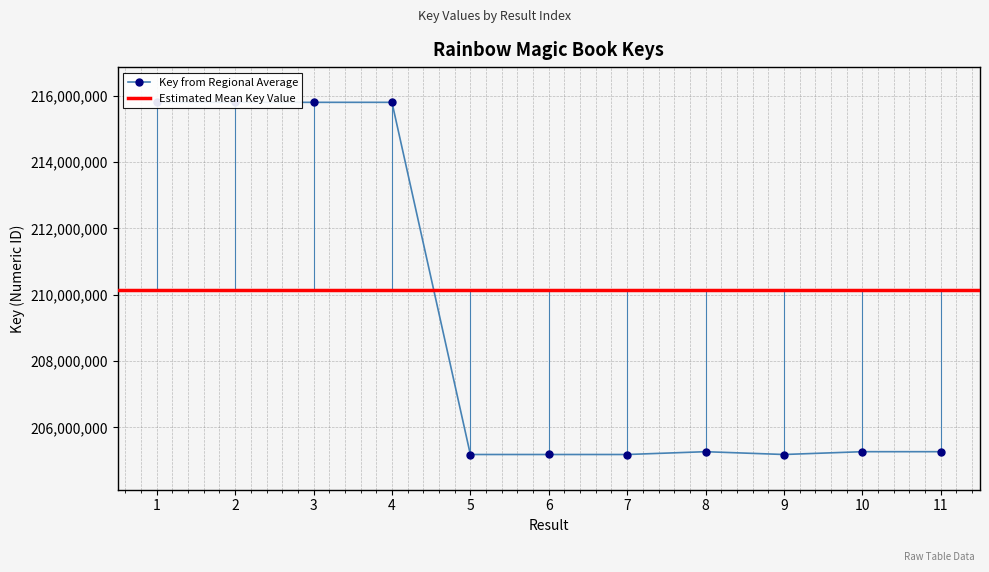

Reading left to right, extract all data points from this chart.

215802073	215801991	215802032	215801950	205184878	205185032	205184930	205269600	205184988	205269682	205269641